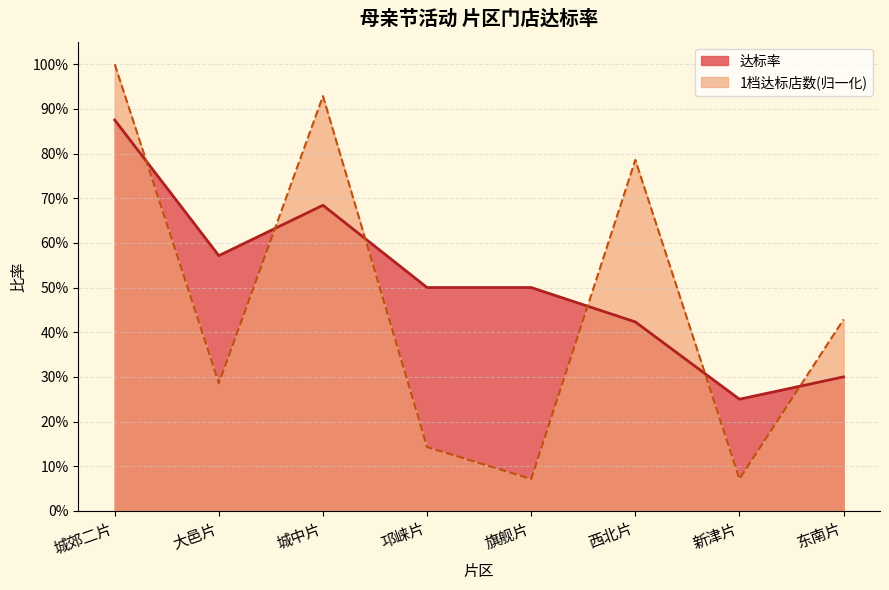

What is the difference between the maximum and minimum values in the 1档达标店数 series?

0.9